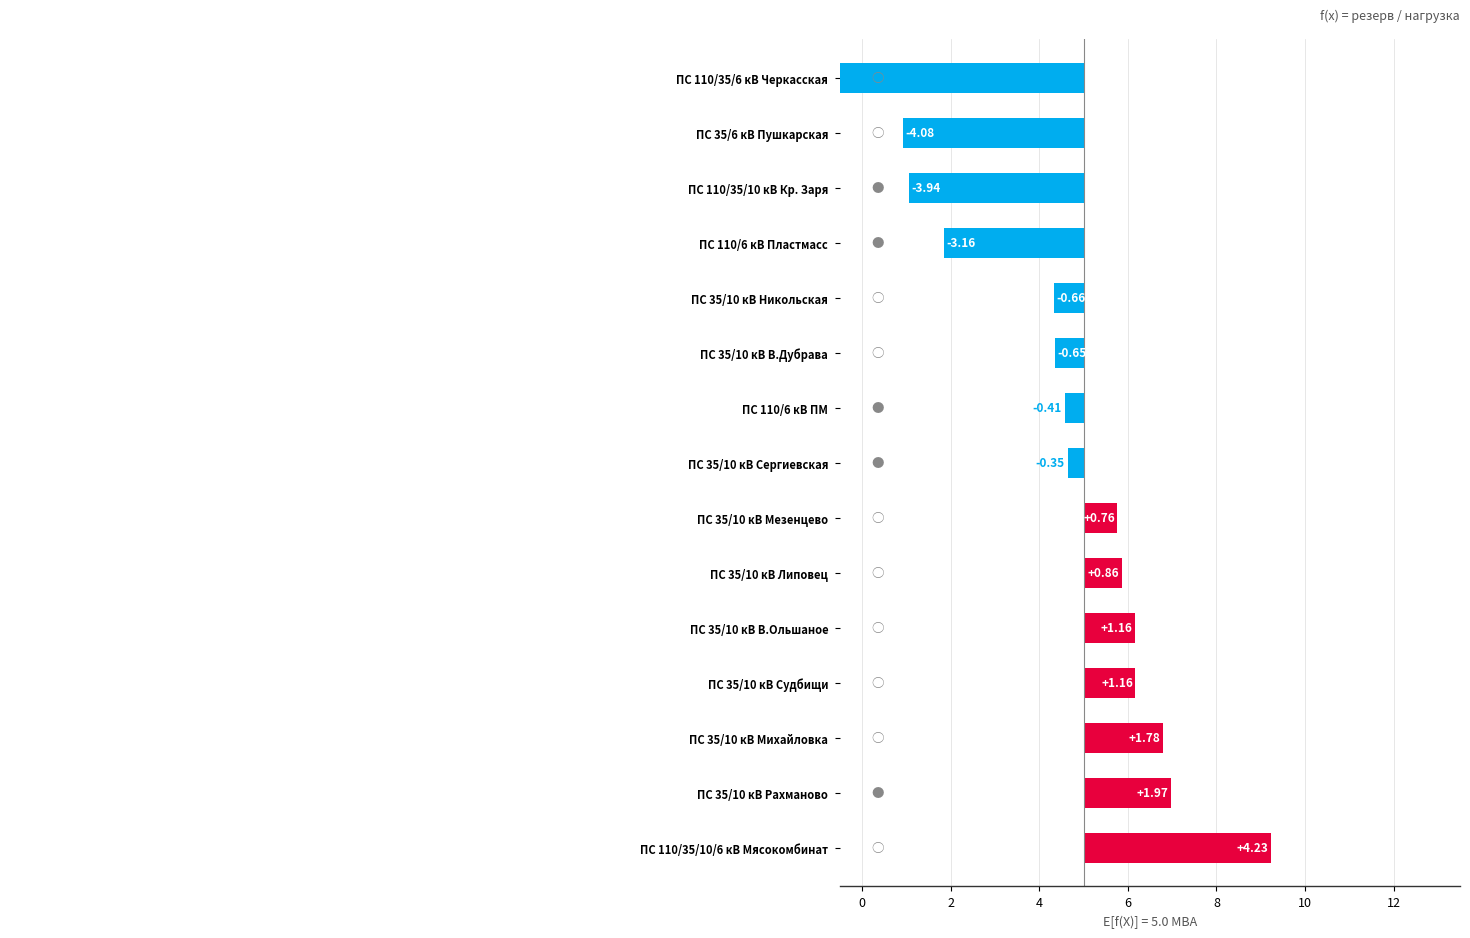

What is the greatest value displayed?

4.2